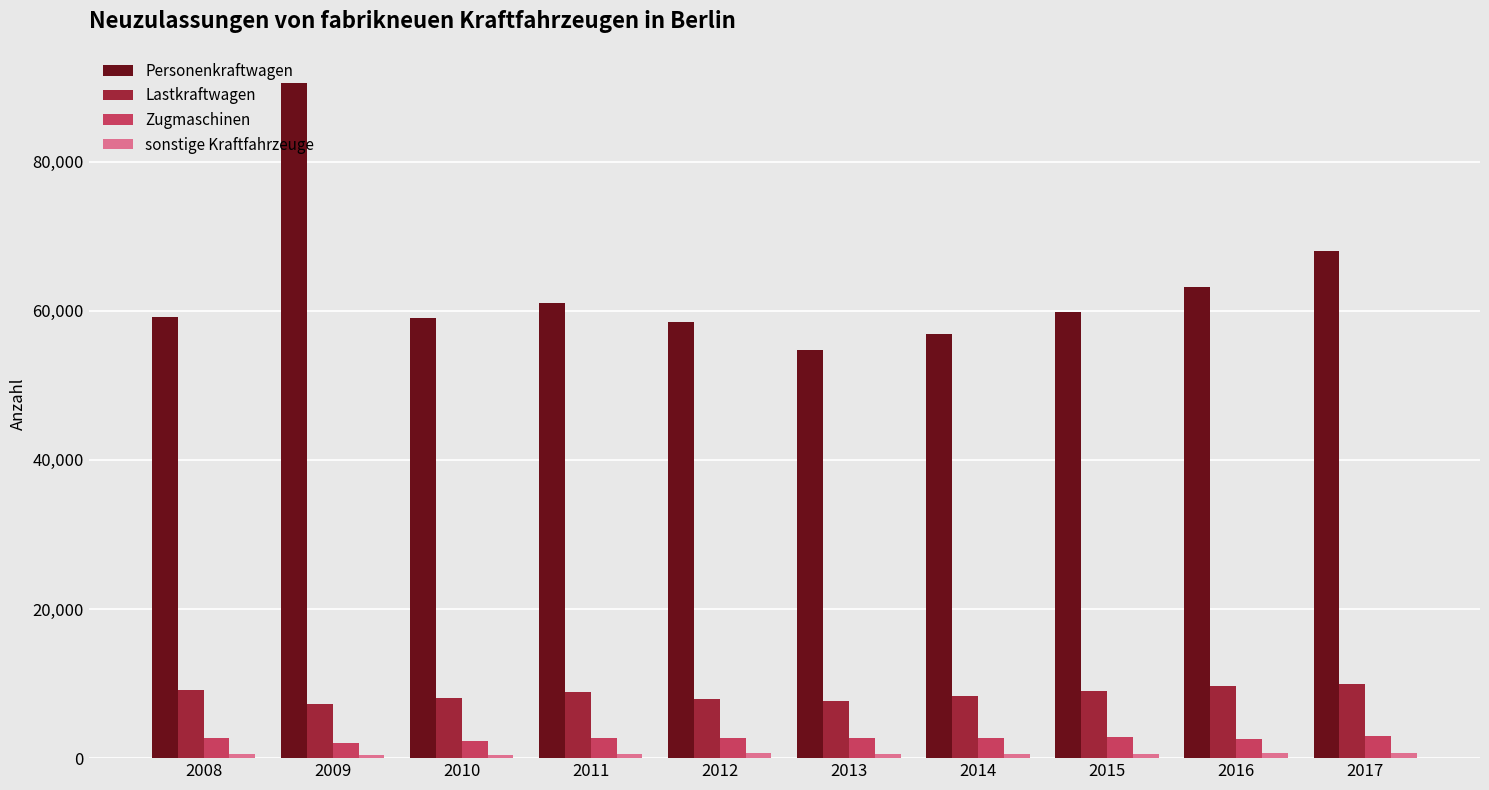

What is the average value of the Zugmaschinen series?

2620